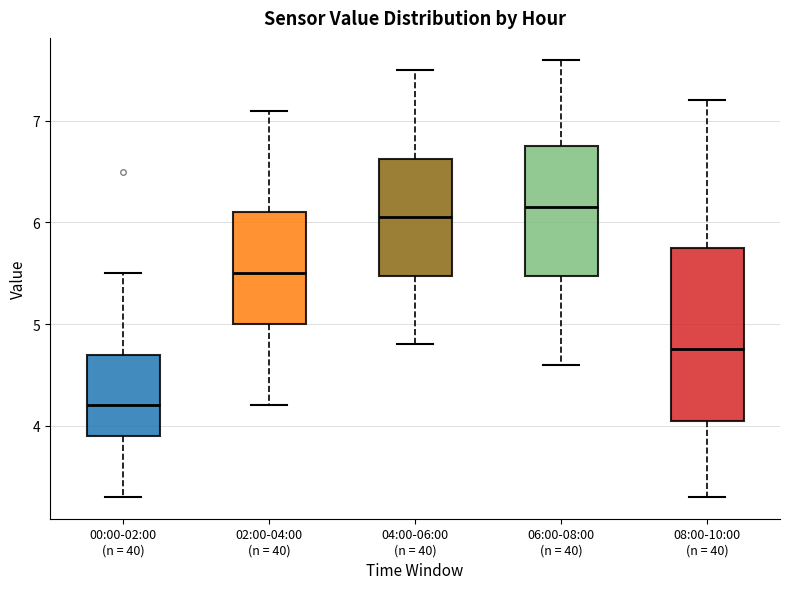

Comparing the boxes themselves (not the whiskers), which one is the tallest?

08:00-10:00 (n = 40)